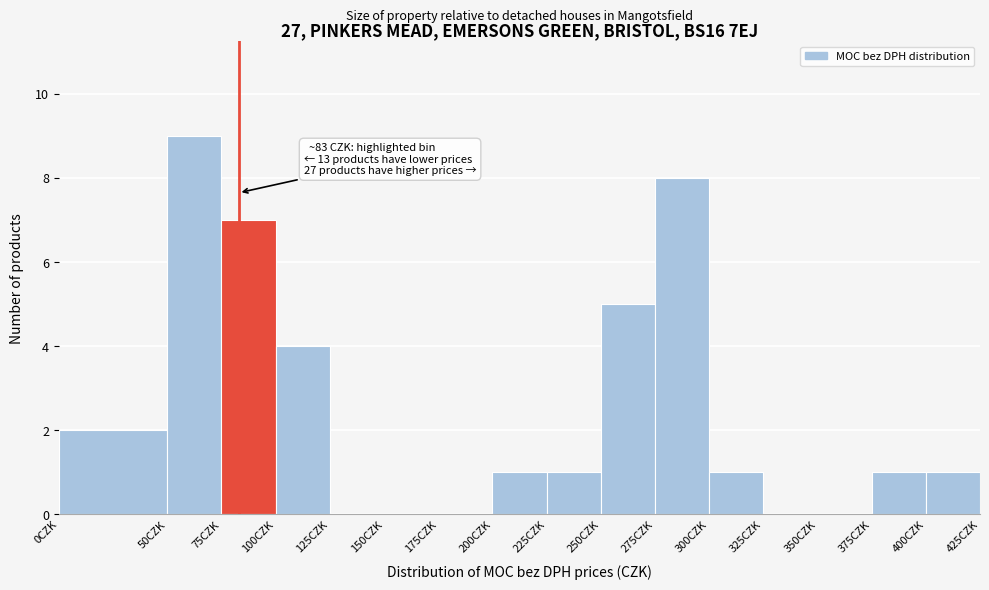

Over which range of the x-axis is the bar tallest?

50 to 75